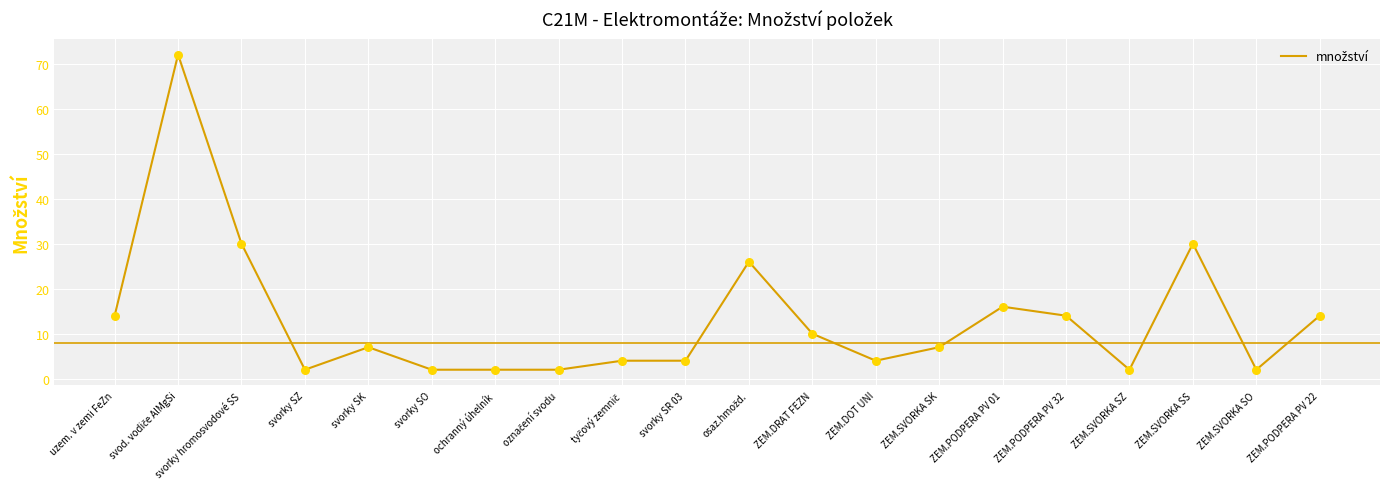

What is the change in value from svorky hromosvodové SS to svorky SK?

-23